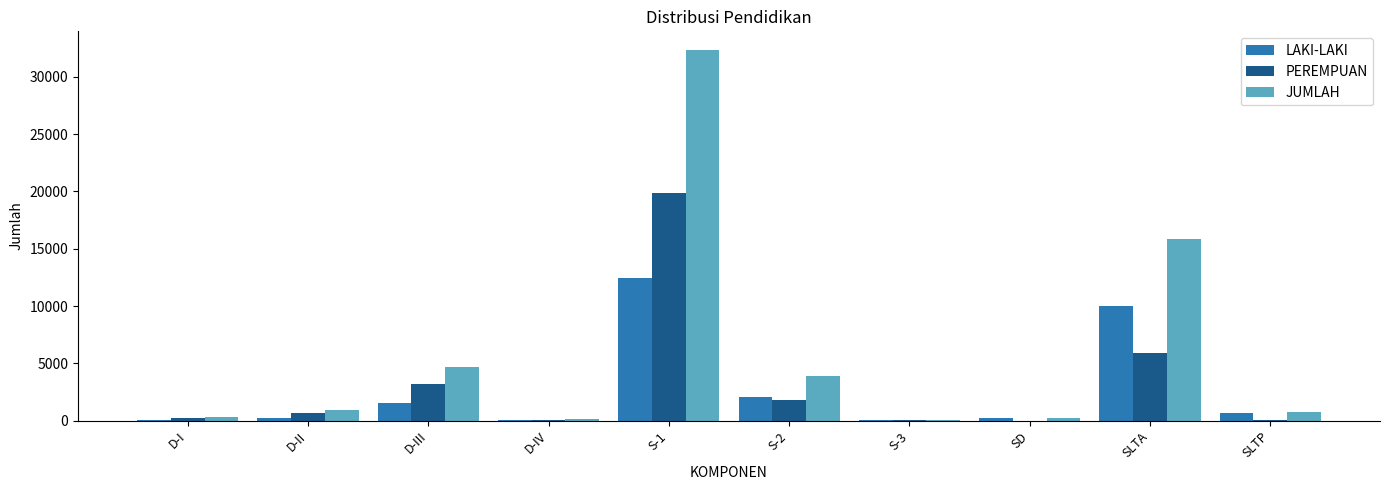

The PEREMPUAN series shows 5890 at SLTA. True or false?

True